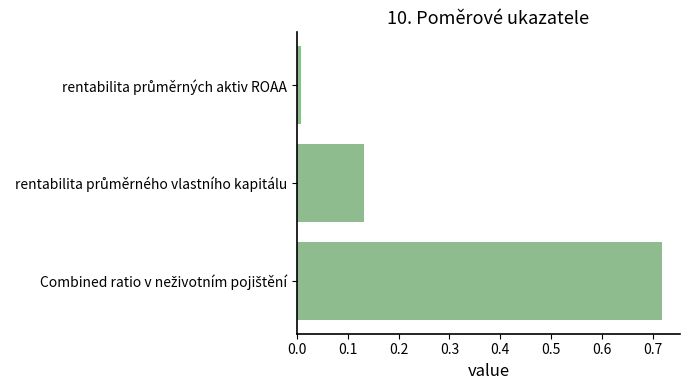

What is the sum of all values?

0.9